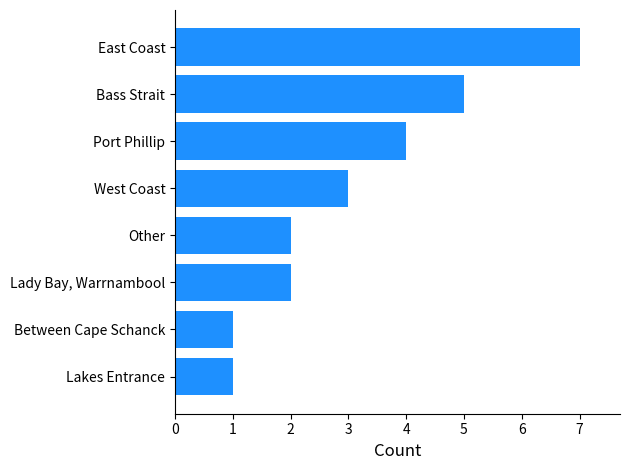

Are the bars horizontal?

Yes